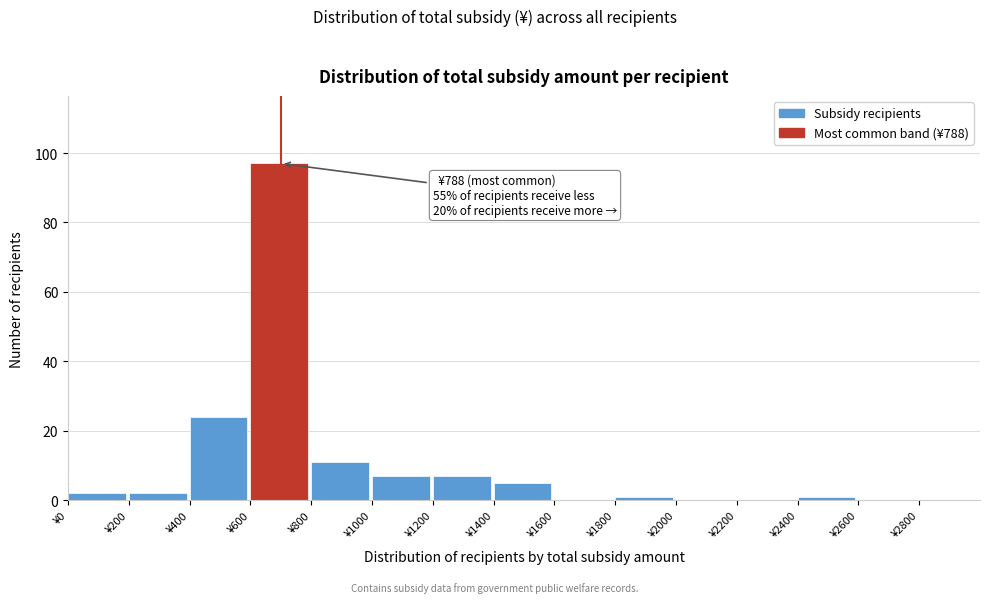

Which range on the x-axis has the tallest bar?

600 to 800